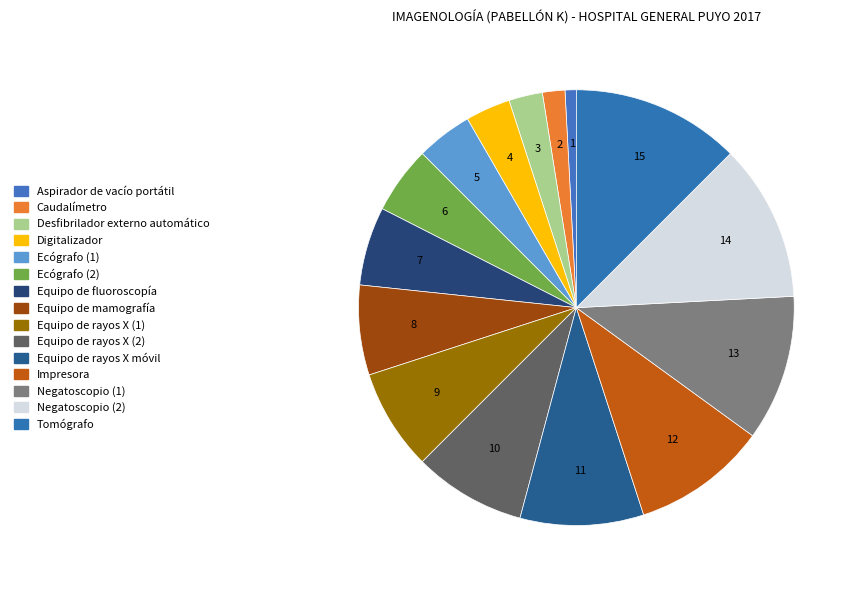

What percentage is the Equipo de rayos X móvil slice, to the nearest percent?

9%